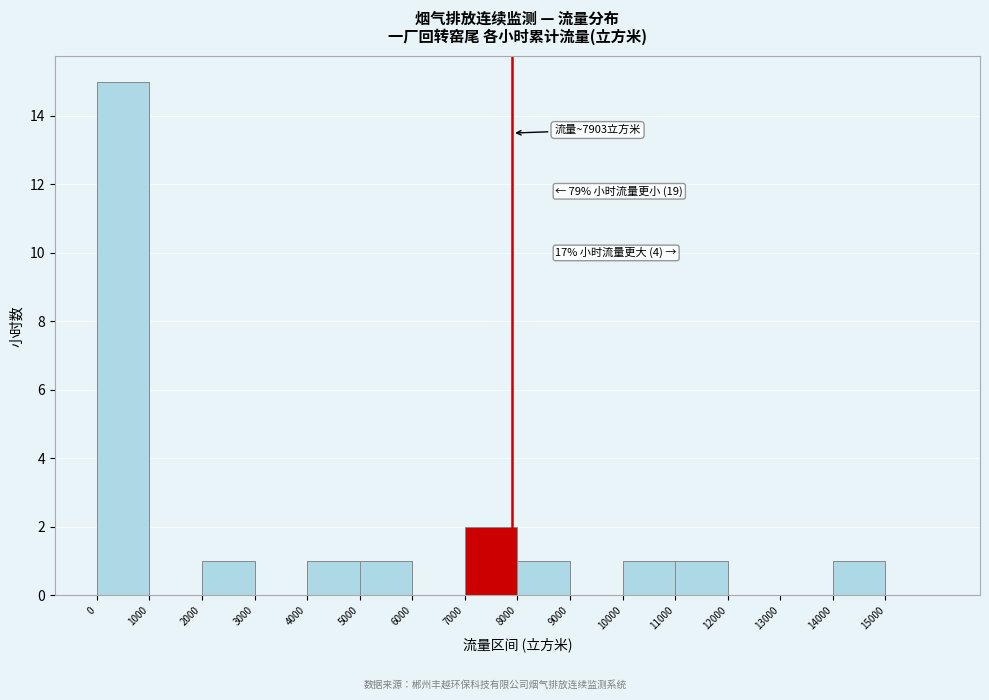

Over which range of the x-axis is the bar tallest?

0 to 1000